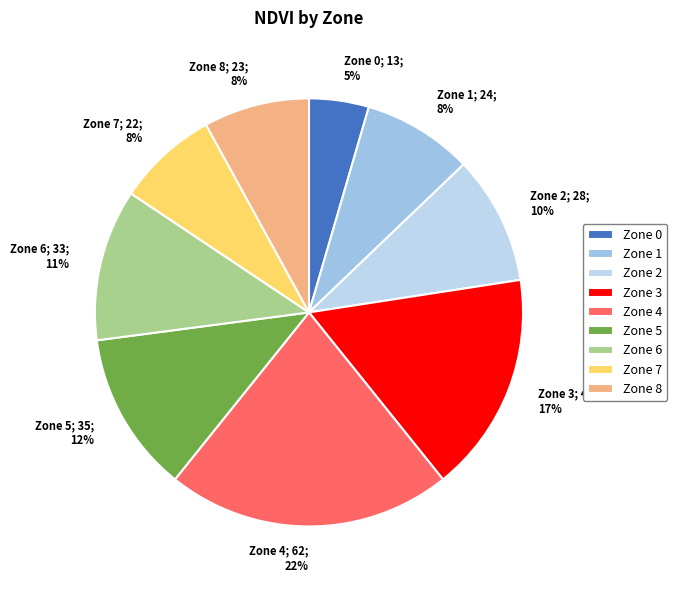

What is the ratio of the value at Zone 0 to the value at Zone 2?

0.5